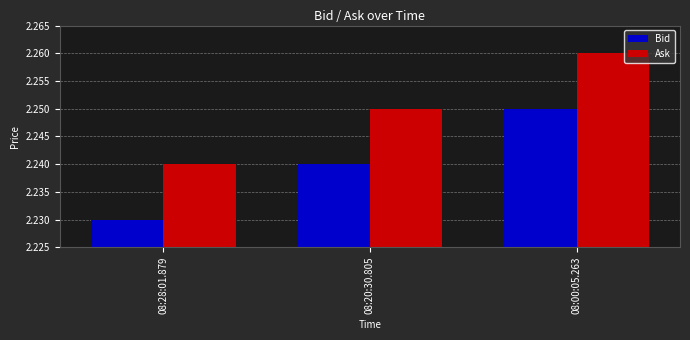

What is the sum of the Ask values at 08:28:01.879 and 08:00:05.263?

4.5